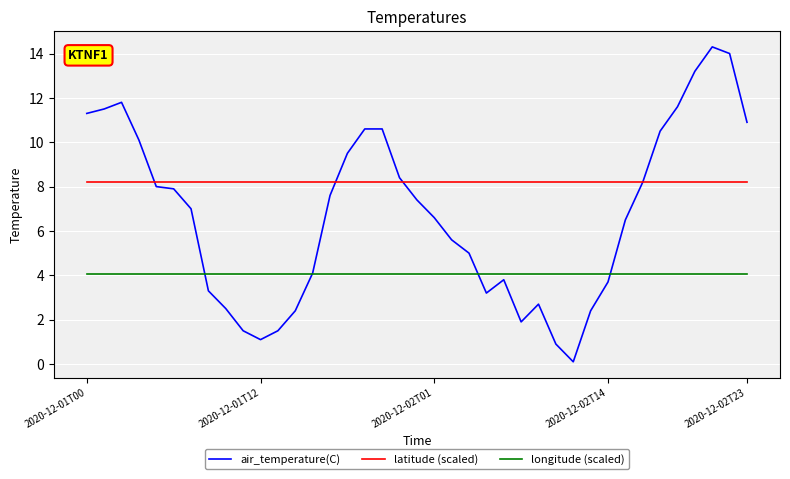

Rank the series by their maximum value, from highest to lowest.

air_temperature(C), latitude (scaled), longitude (scaled)